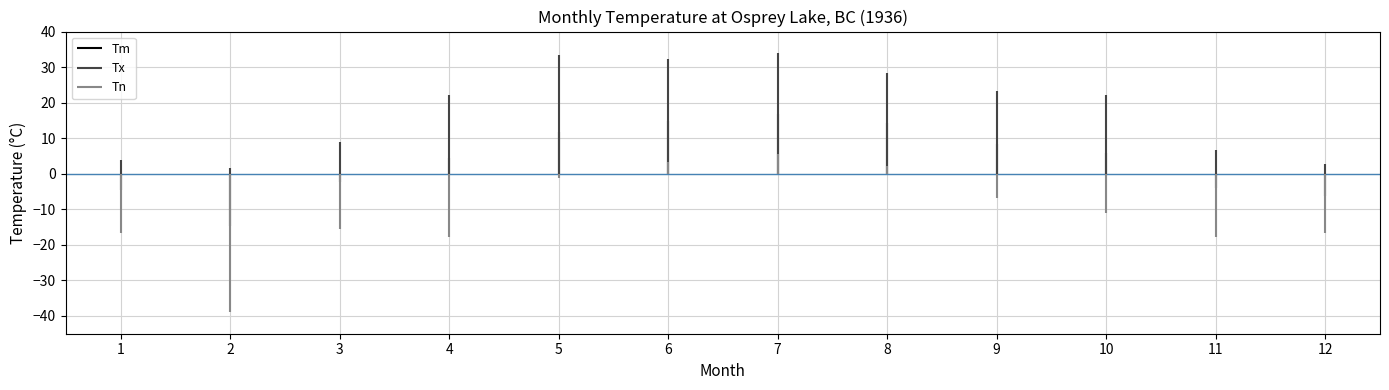

How many data points does each series have?

12